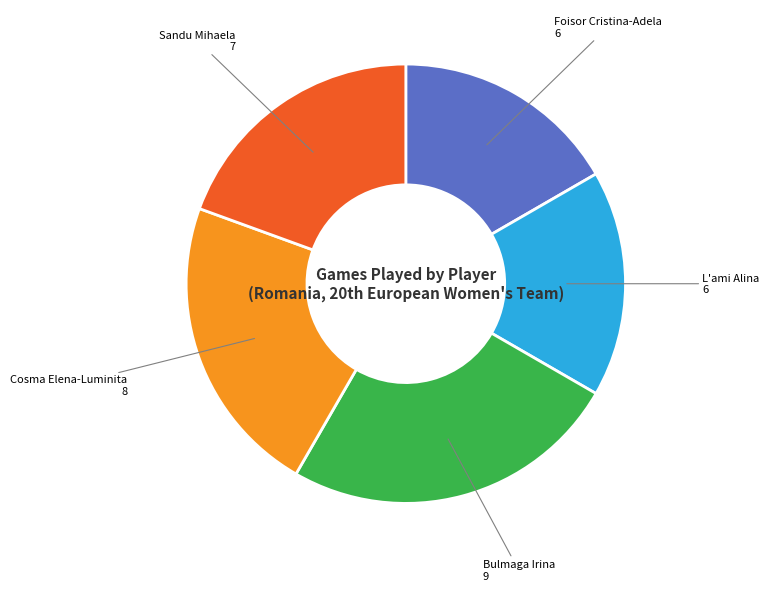

How many slices are in this pie chart?

5